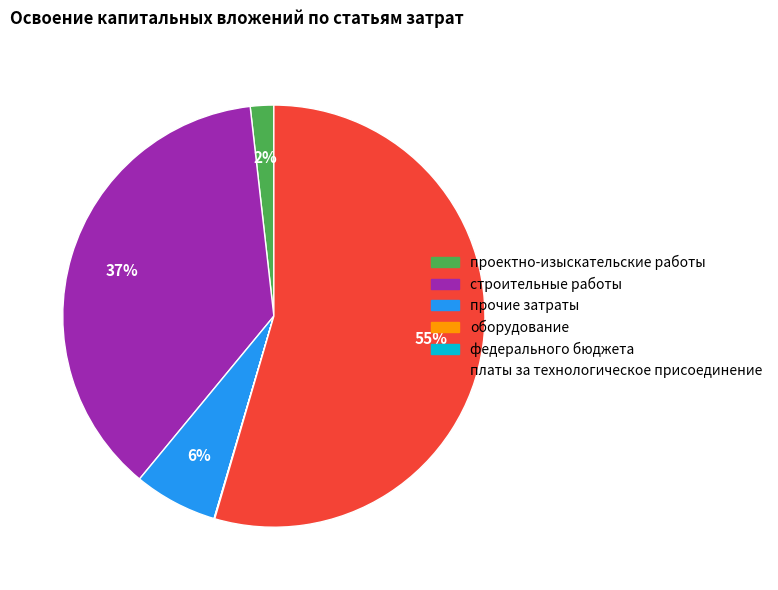

To the nearest percent, what is the average slice percentage?

17%